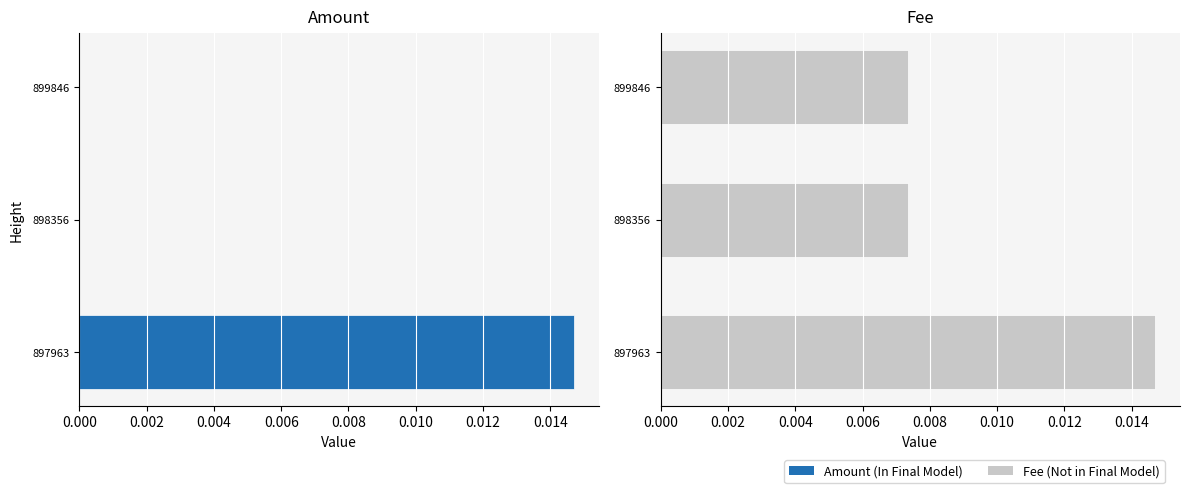

At how many categories does at least one series exceed 0?

3